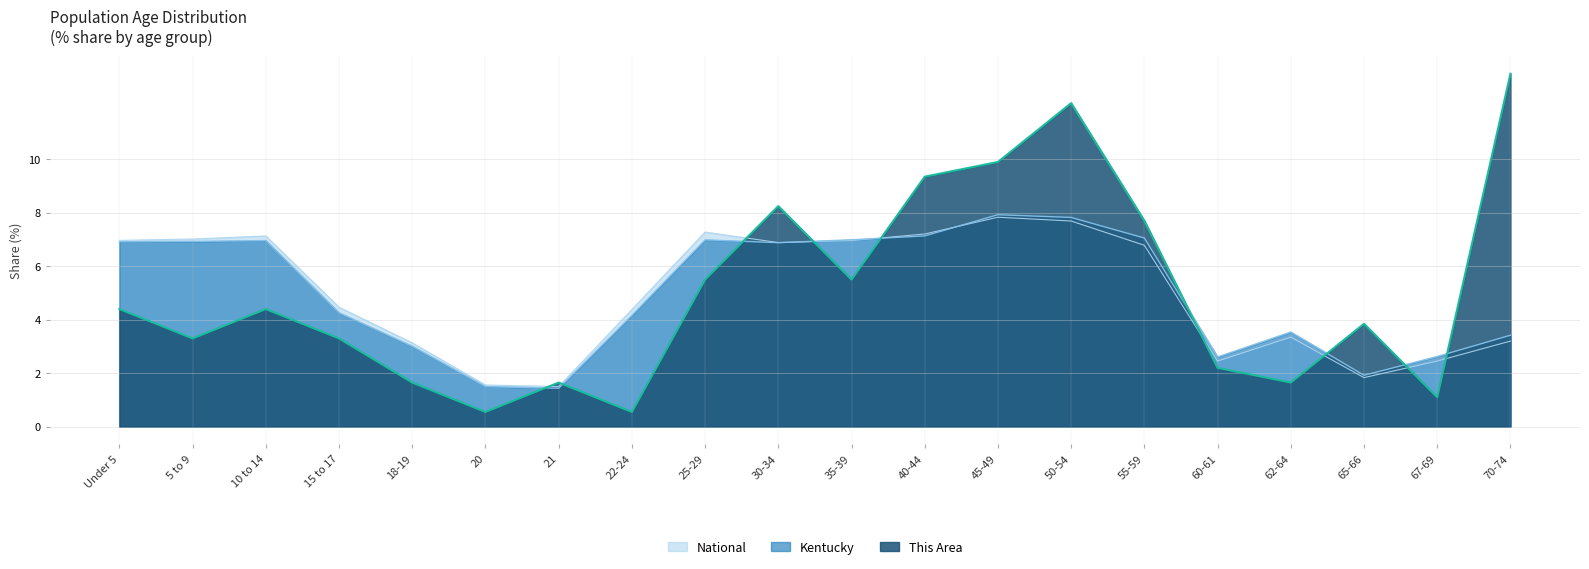

Where does the This Area series first go above 4?

Under 5